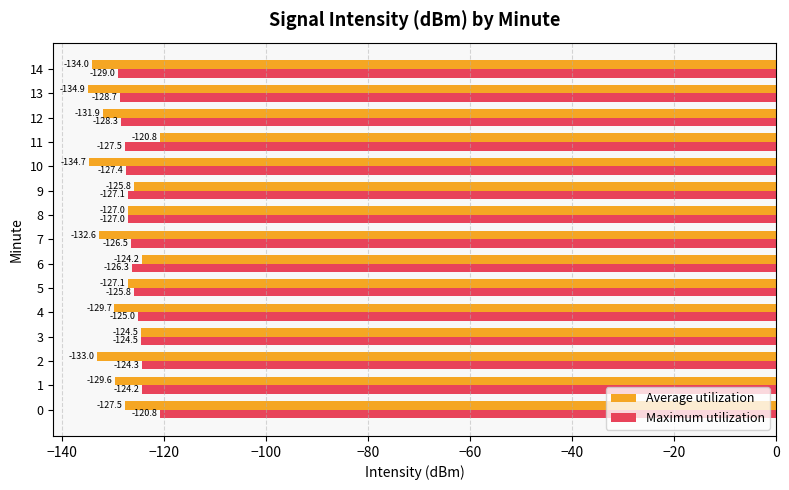

What is the difference between the maximum and minimum values in the Maximum utilization series?

8.2